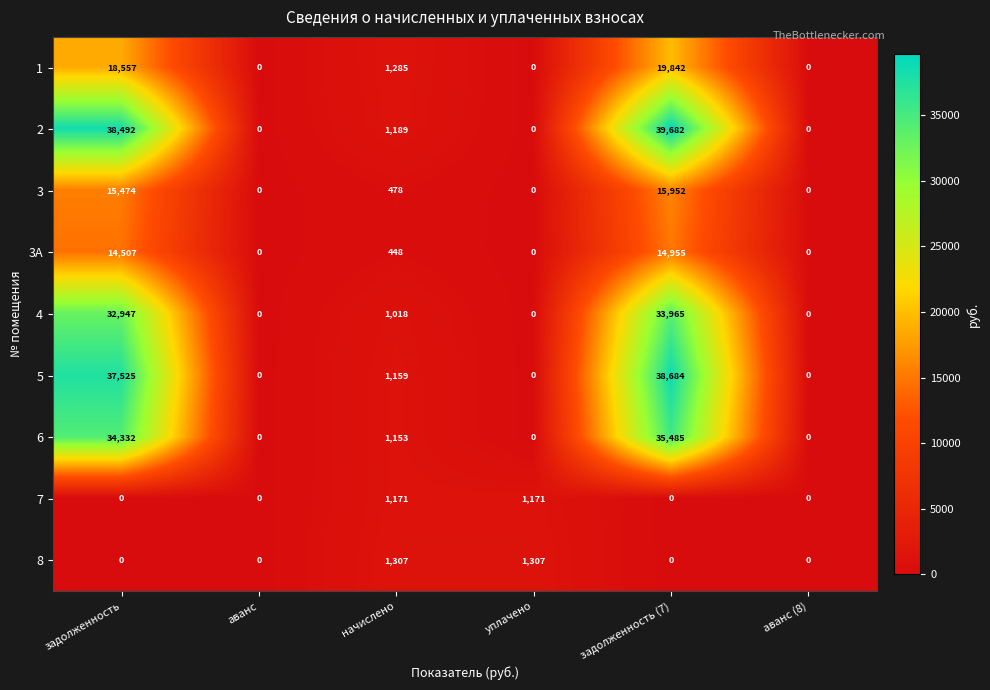

The 6 series shows 0 at аванс (8). True or false?

True